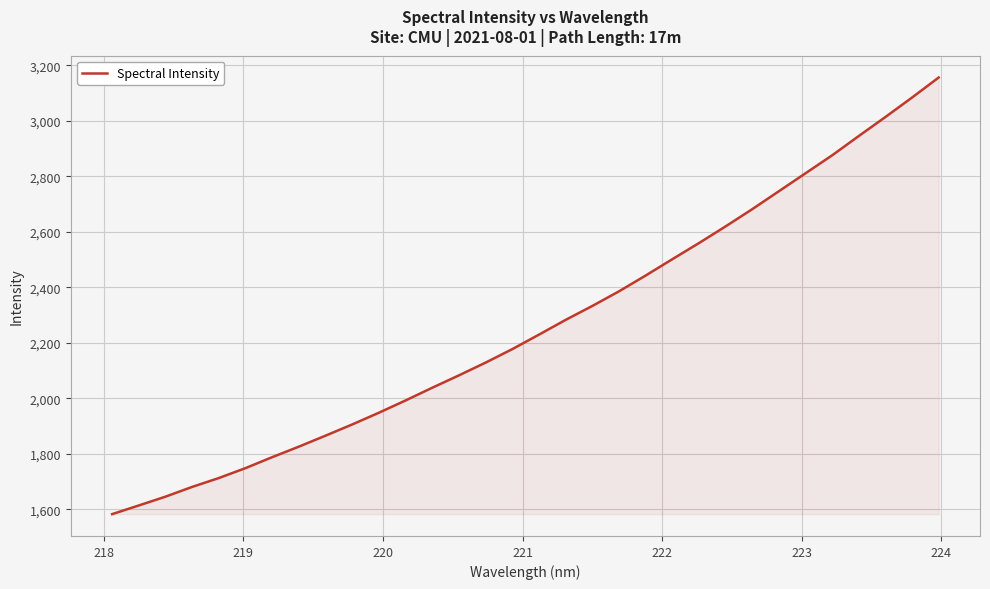

What is the difference between the maximum and minimum values?

1573.6